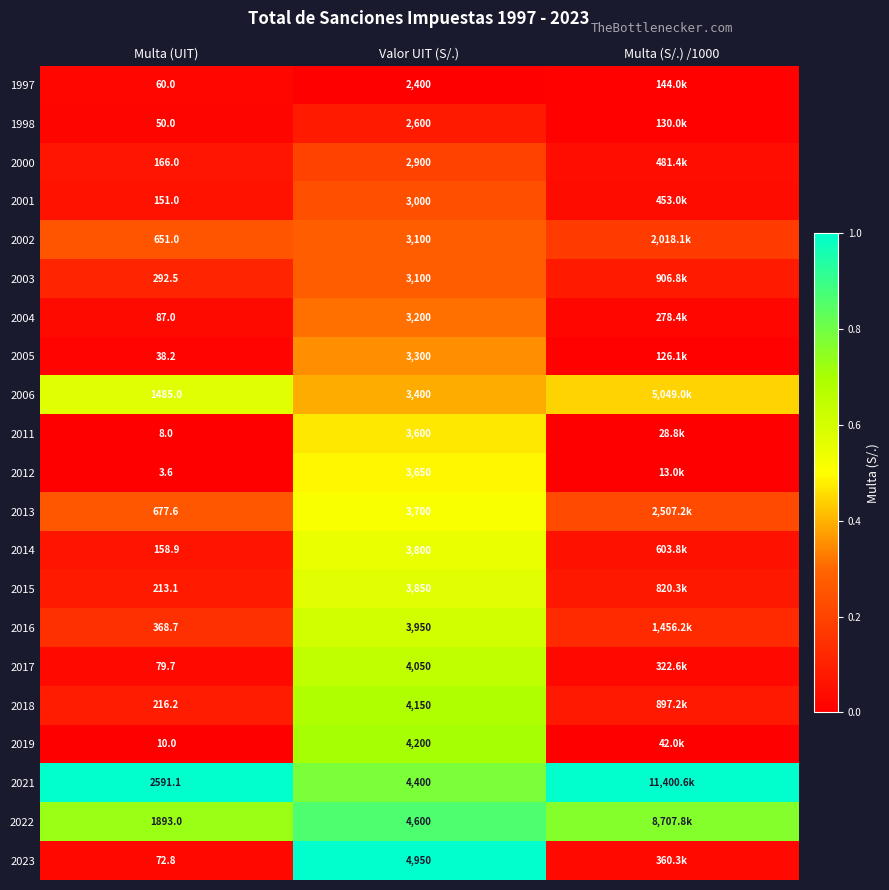

At which category is the sum across all series the highest?

Valor UIT (S/.)